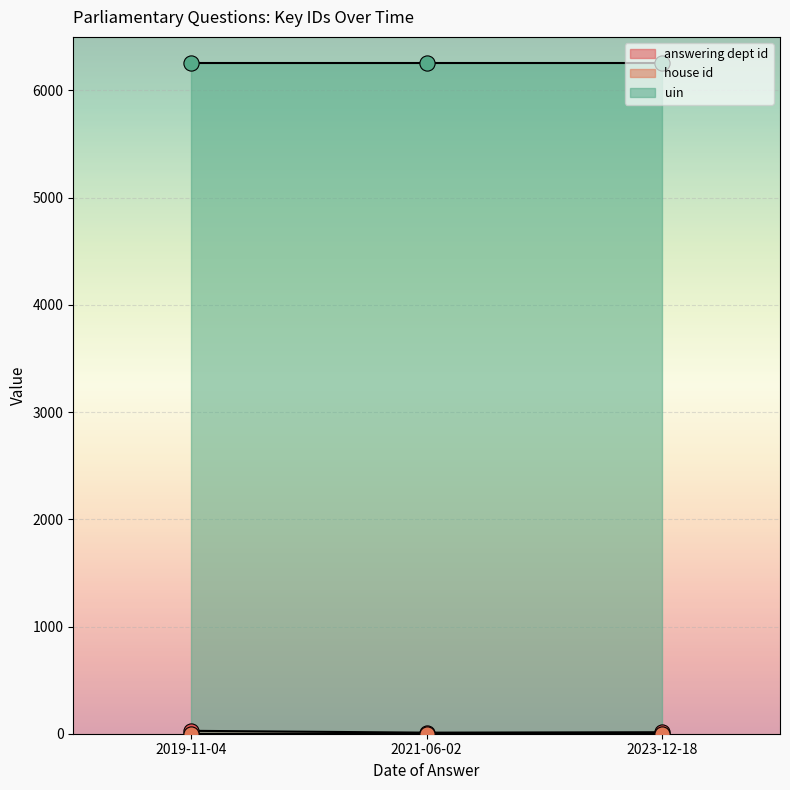

What are all the series names shown in the legend?

answering dept id, house id, uin